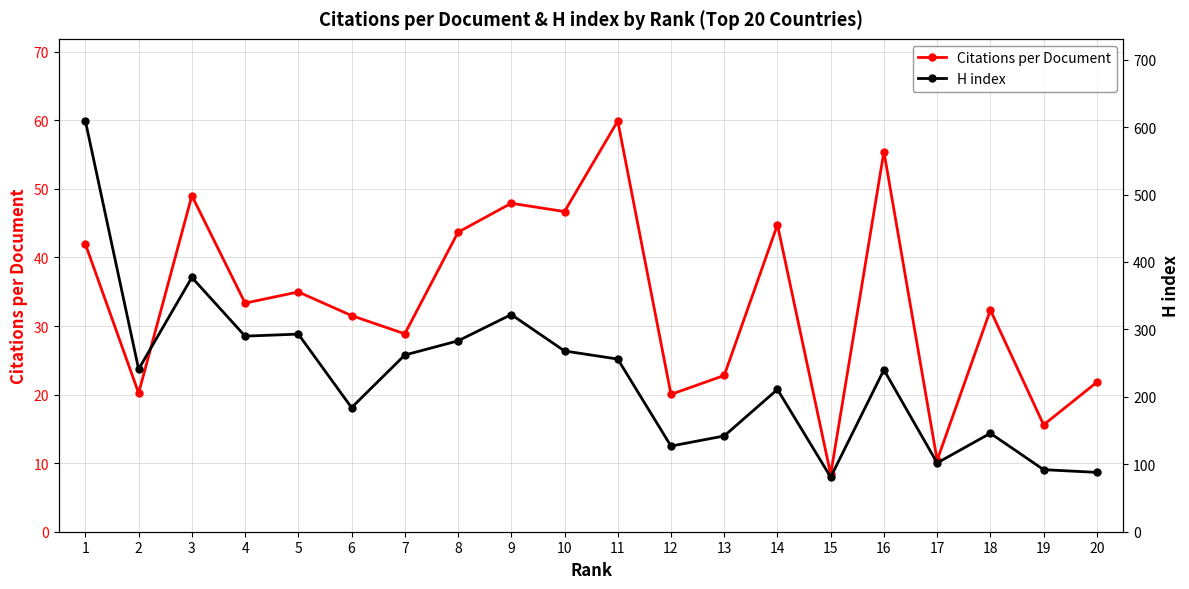

Which series has the widest spread of values?

H index